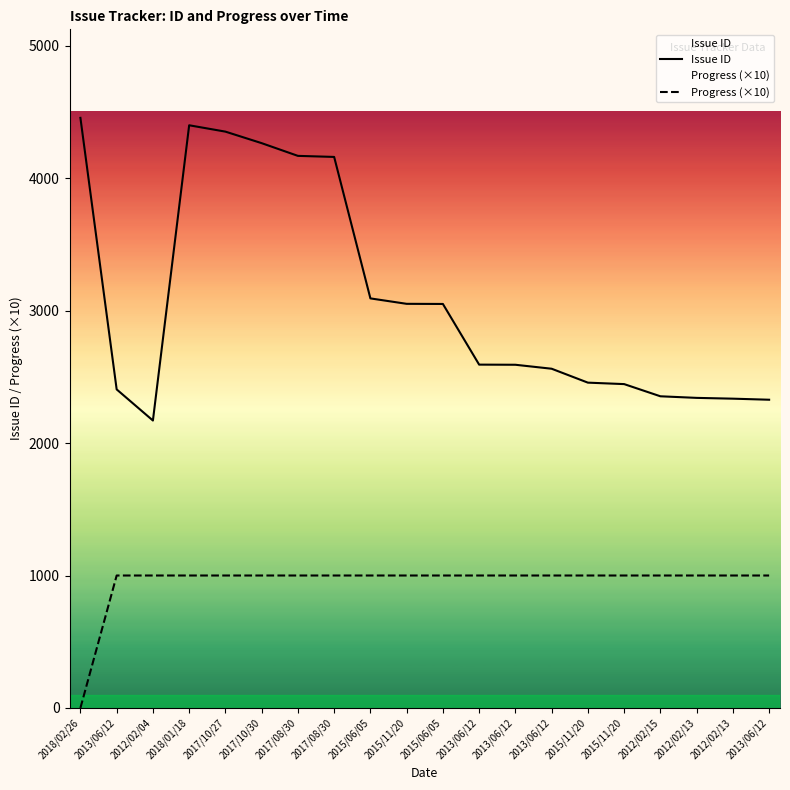

Where does the Issue ID series first go above 2592?

2018/02/26